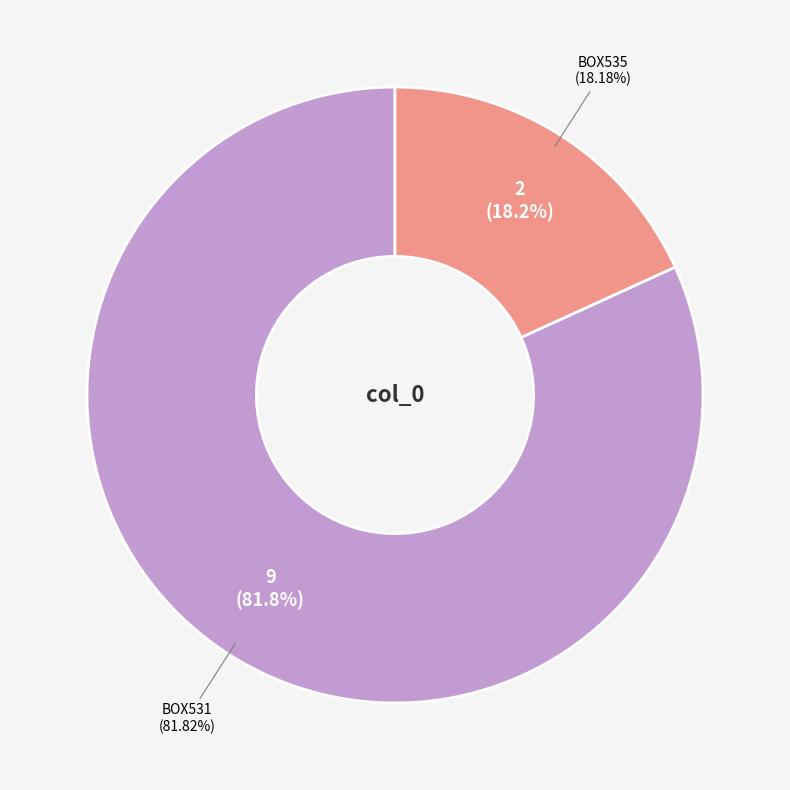

Does any single category account for the majority?

Yes